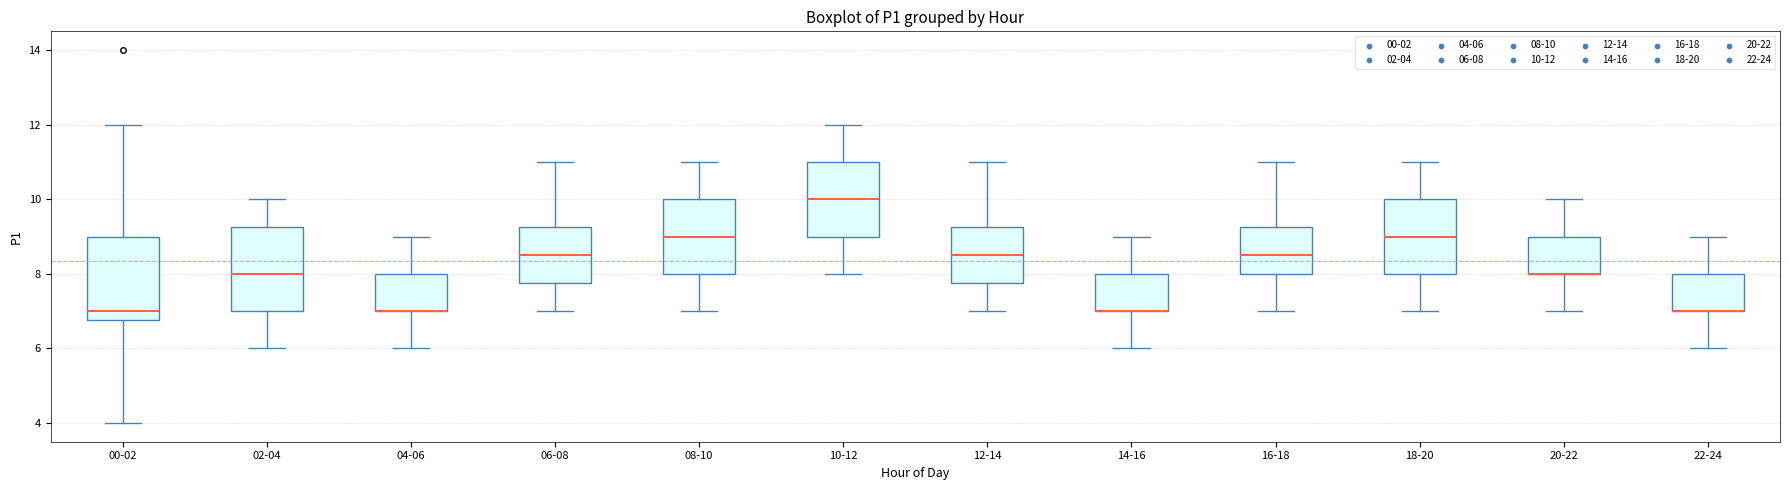

Reading left to right, read every box against the y-axis: the position of its median line, the range the box covers, and the ends of its whiskers. The values are not printed on the chart, so give them approximately, as read against the axis.

00-02: median 7.0, box 6.8 to 9.0, whiskers 4.0 to 12.0
02-04: median 8.0, box 7.0 to 9.2, whiskers 6.0 to 10.0
04-06: median 7.0 (drawn on the box's lower edge), box 7.0 to 8.0, whiskers 6.0 to 9.0
06-08: median 8.6, box 7.8 to 9.2, whiskers 7.0 to 11.0
08-10: median 9.0, box 8.0 to 10.0, whiskers 7.0 to 11.0
10-12: median 10.0, box 9.0 to 11.0, whiskers 8.0 to 12.0
12-14: median 8.6, box 7.8 to 9.2, whiskers 7.0 to 11.0
14-16: median 7.0 (drawn on the box's lower edge), box 7.0 to 8.0, whiskers 6.0 to 9.0
16-18: median 8.6, box 8.0 to 9.2, whiskers 7.0 to 11.0
18-20: median 9.0, box 8.0 to 10.0, whiskers 7.0 to 11.0
20-22: median 8.0 (drawn on the box's lower edge), box 8.0 to 9.0, whiskers 7.0 to 10.0
22-24: median 7.0 (drawn on the box's lower edge), box 7.0 to 8.0, whiskers 6.0 to 9.0